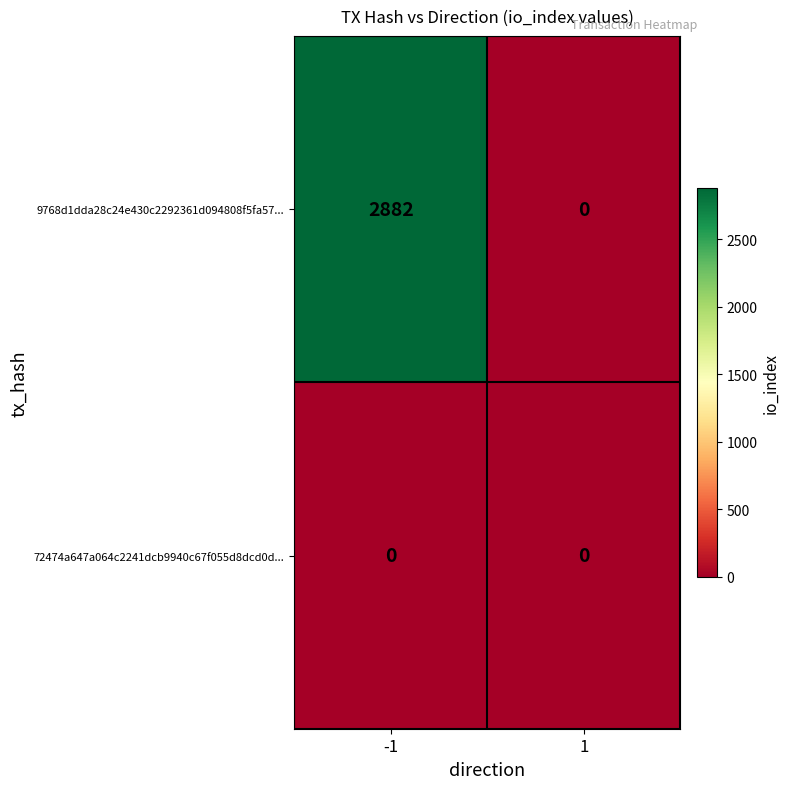

What is the maximum value shown in the chart?

2882